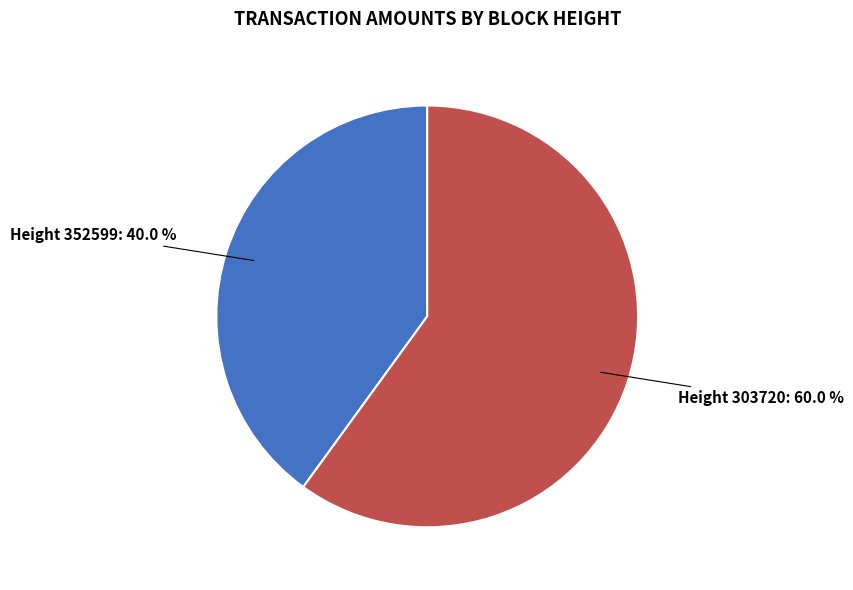

Which slice is the largest?

Height 303720